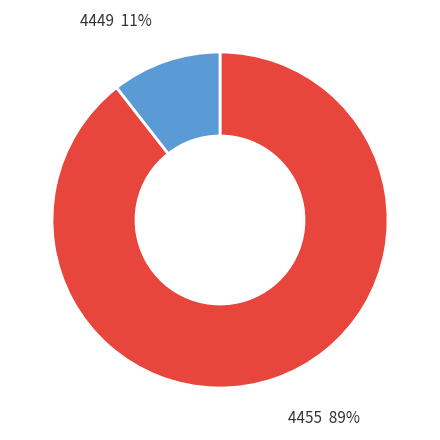

How many segments does this pie chart have?

2